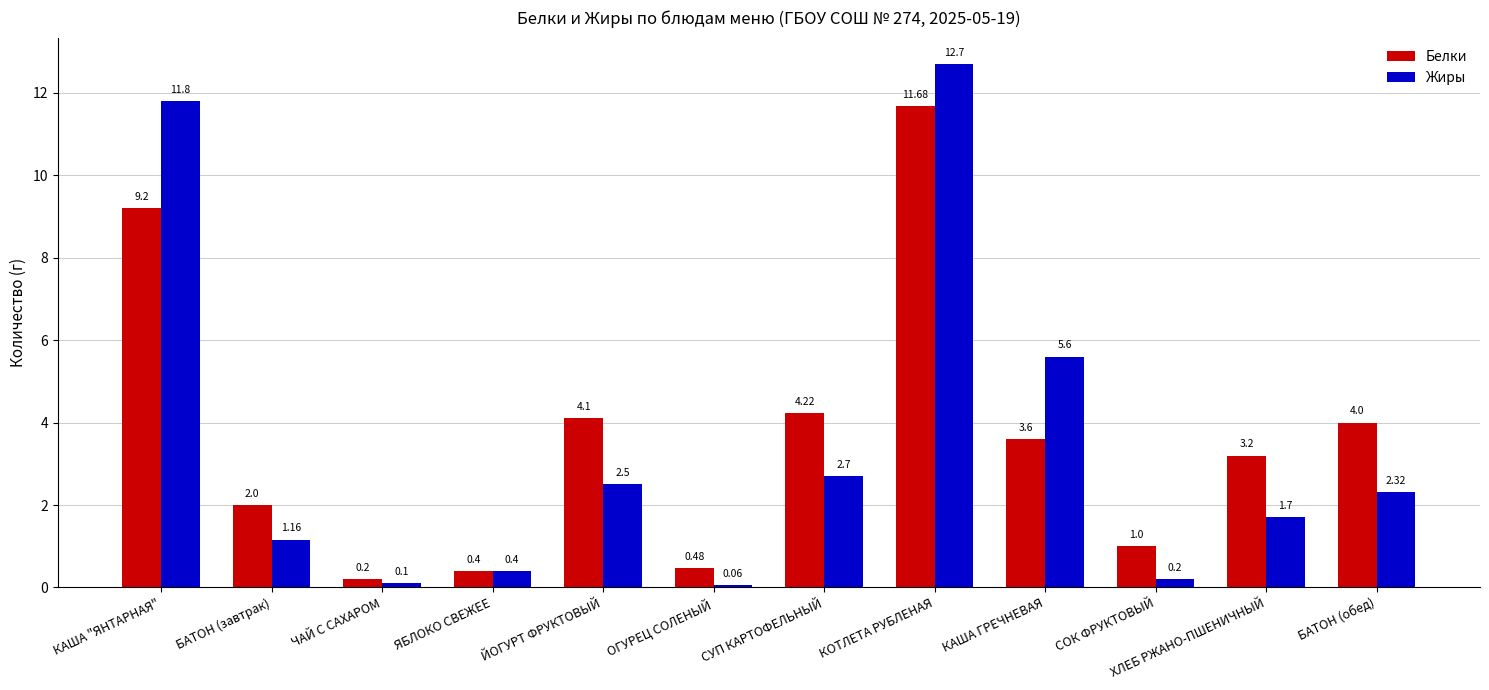

List the series in order of their overall mean, lowest first.

Жиры, Белки